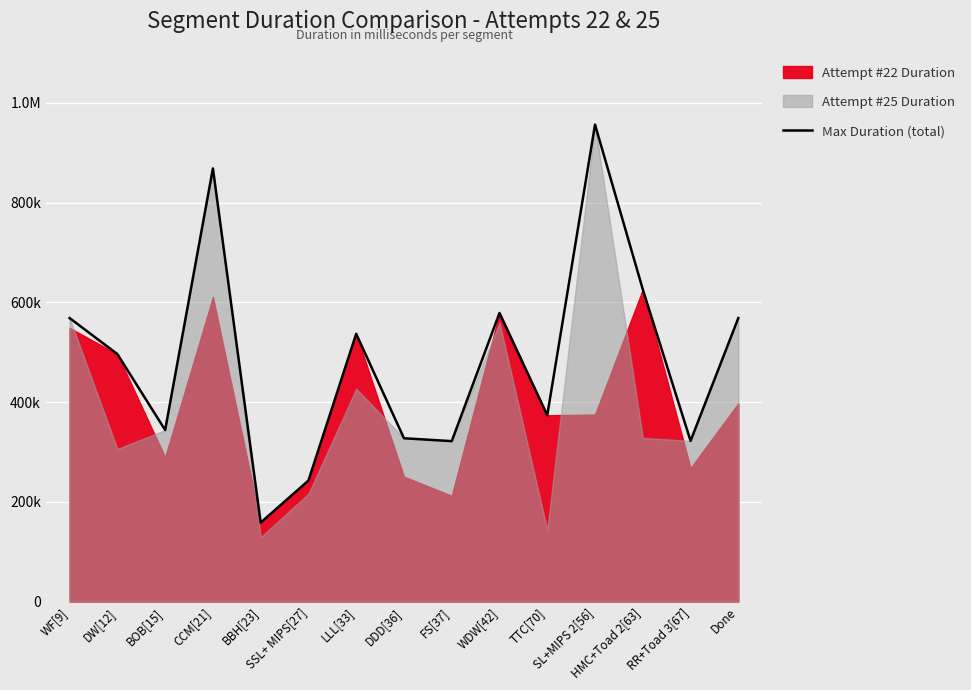

Reading right to left, extract all data points from this chart.

568470	322129	625975	956365	373535	578602	321612	327393	536842	242542	158238	868503	343867	496200	568408